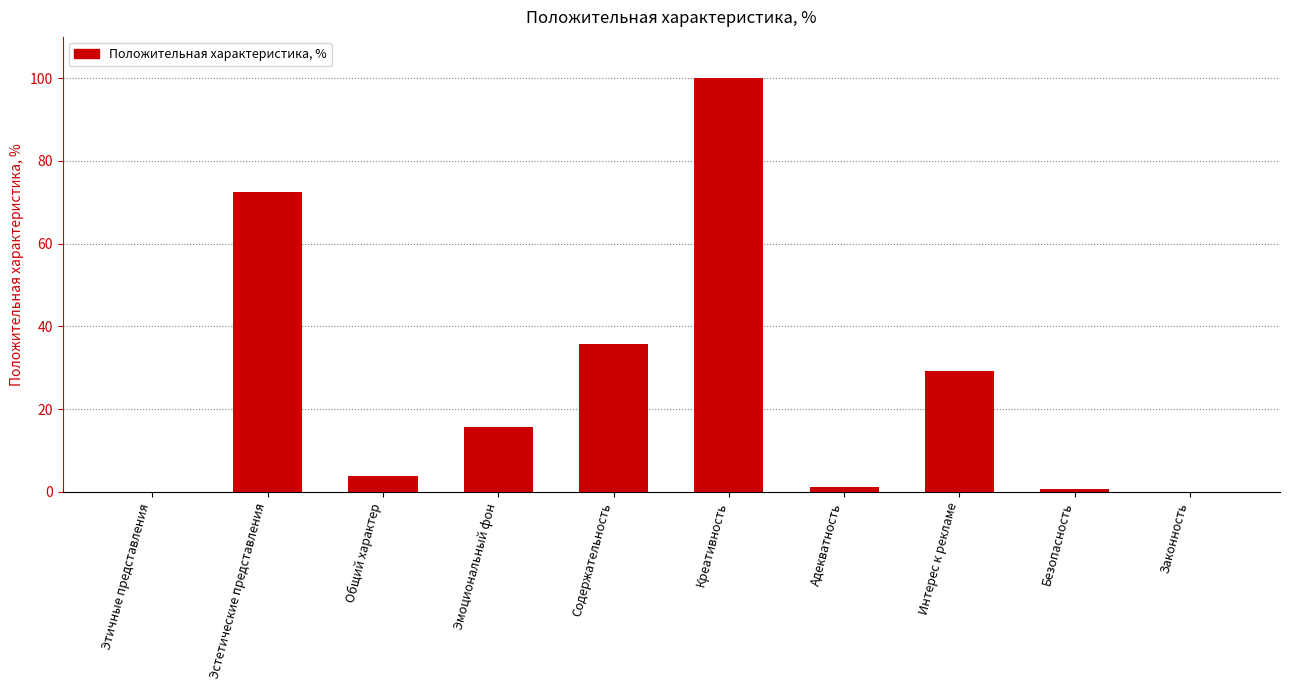

The value at Этичные представления is 0.0. True or false?

True